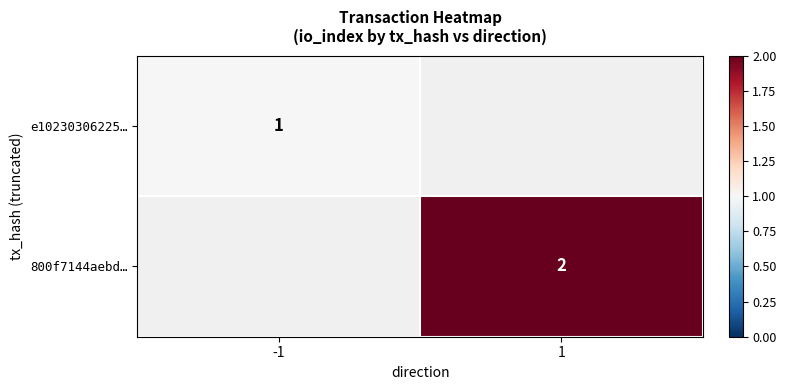

True or false: 800f7144aebd… has a value of 2 at 1.

True